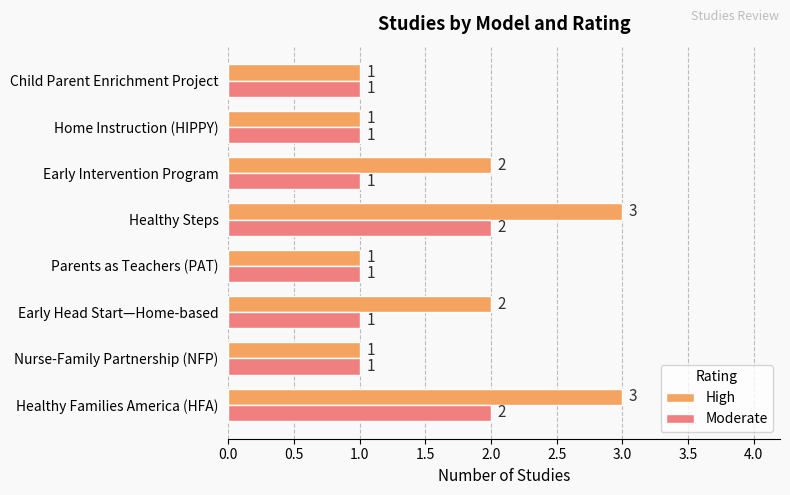

Which series has the largest total across all categories?

High